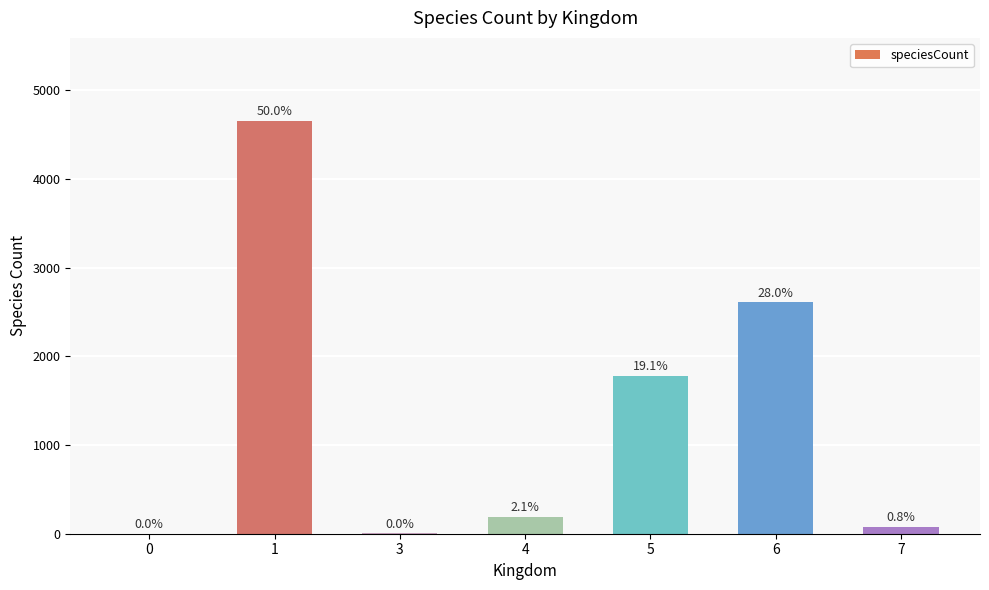

How many values are below 192?

3